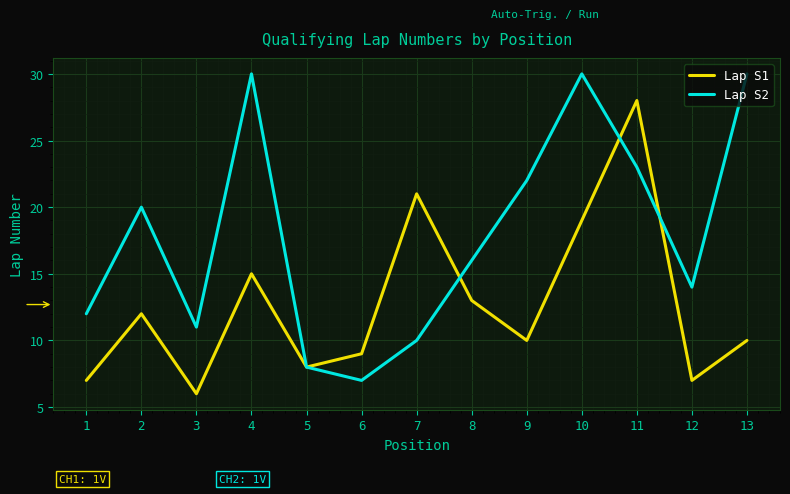

How many interior local peaks does the Lap S1 series have?

4